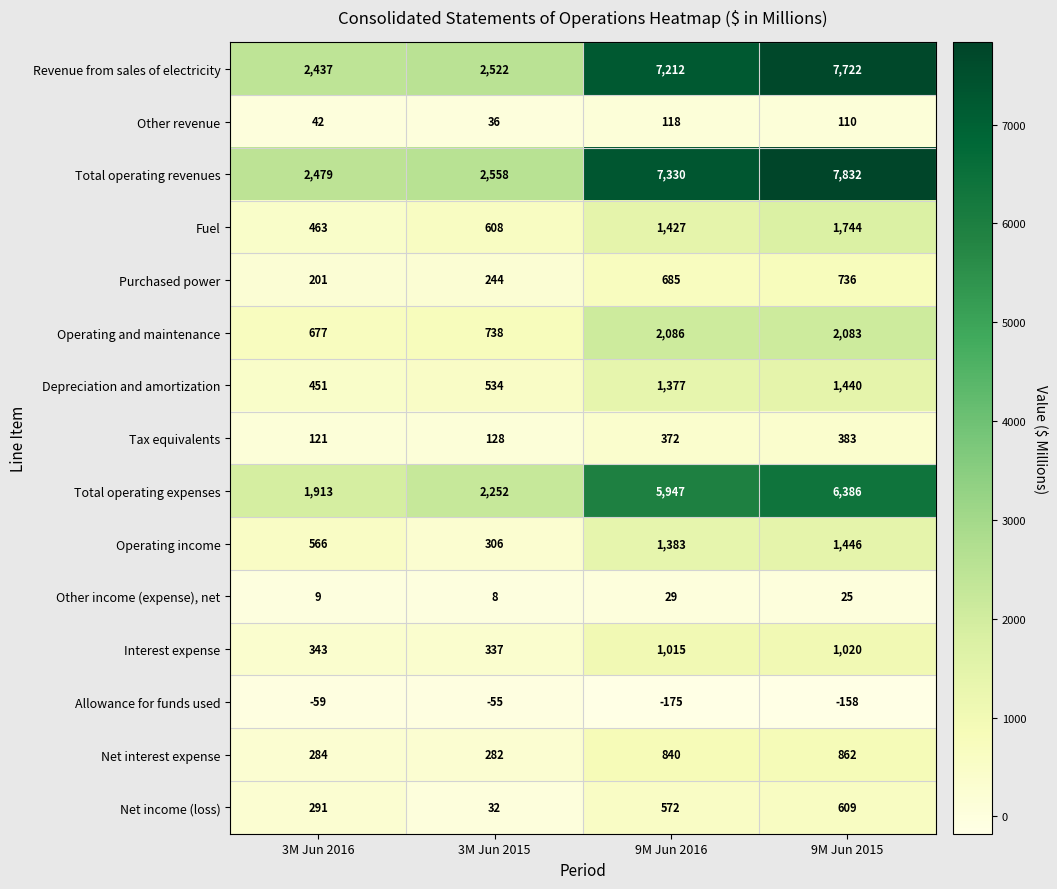

What is the total value across all series at 3M Jun 2016?

10218